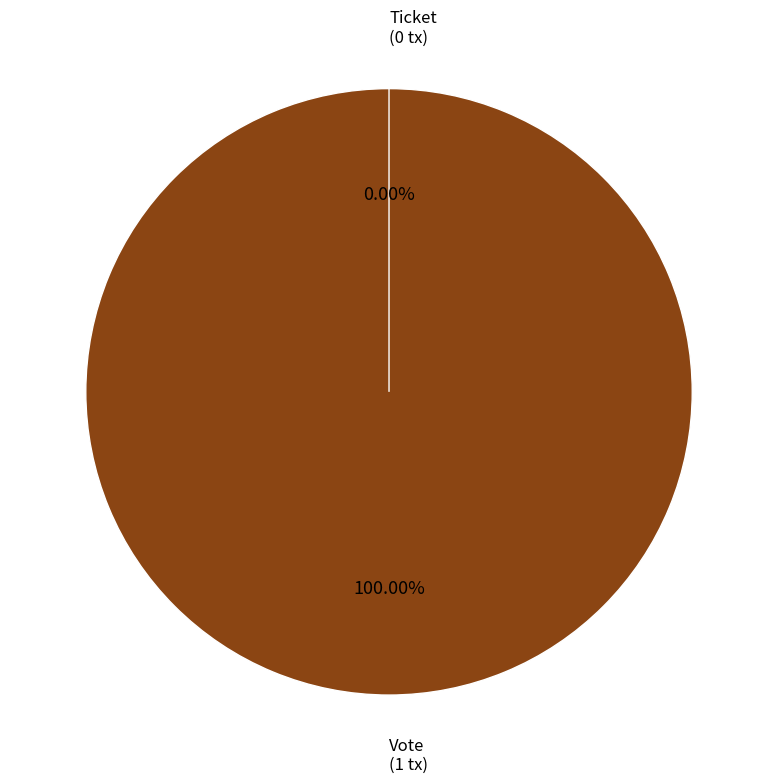

Rank the categories by value from highest to lowest.

Vote, Ticket